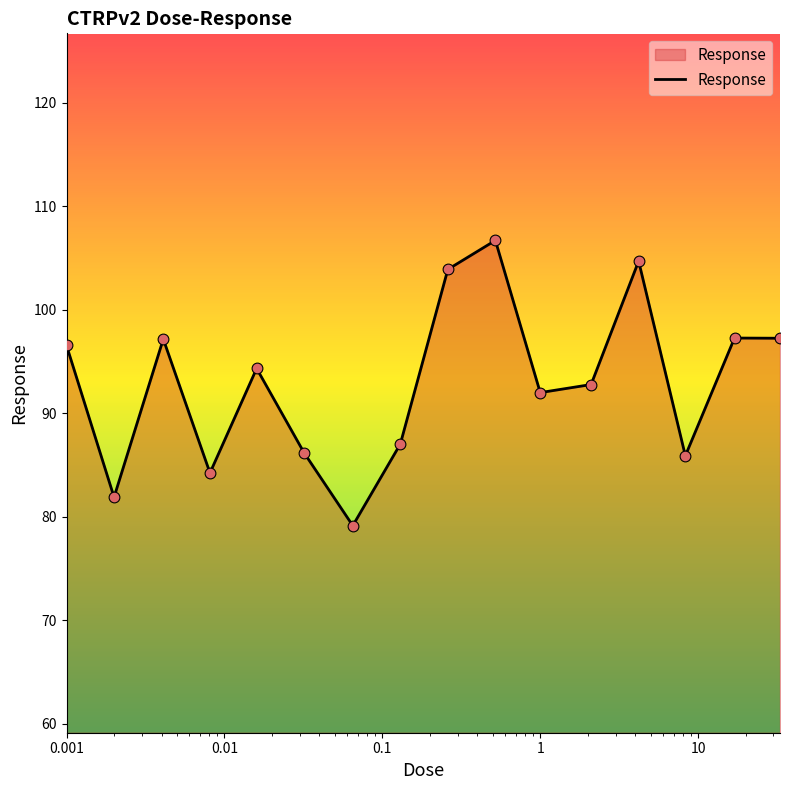

What is the smallest value displayed?

79.2